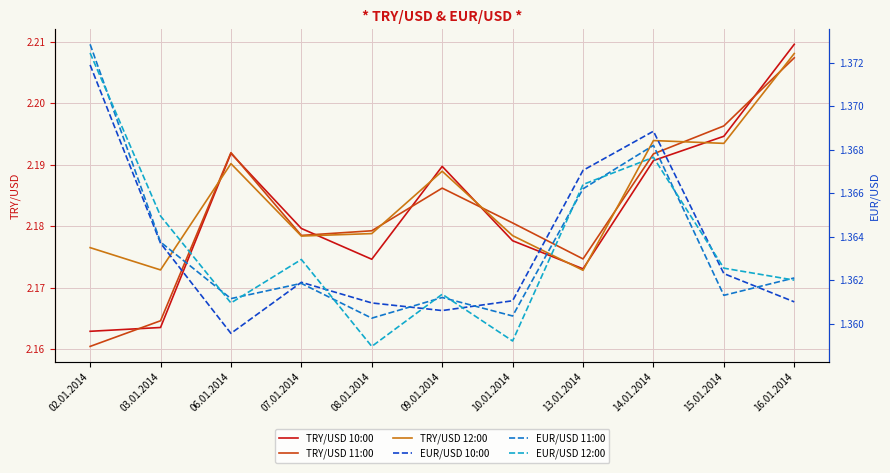

Reading left to right, transcribe all the data shown in this chart.

TRY/USD 10:00: 02.01.2014=2.2	03.01.2014=2.2	06.01.2014=2.2	07.01.2014=2.2	08.01.2014=2.2	09.01.2014=2.2	10.01.2014=2.2	13.01.2014=2.2	14.01.2014=2.2	15.01.2014=2.2	16.01.2014=2.2
TRY/USD 11:00: 02.01.2014=2.2	03.01.2014=2.2	06.01.2014=2.2	07.01.2014=2.2	08.01.2014=2.2	09.01.2014=2.2	10.01.2014=2.2	13.01.2014=2.2	14.01.2014=2.2	15.01.2014=2.2	16.01.2014=2.2
TRY/USD 12:00: 02.01.2014=2.2	03.01.2014=2.2	06.01.2014=2.2	07.01.2014=2.2	08.01.2014=2.2	09.01.2014=2.2	10.01.2014=2.2	13.01.2014=2.2	14.01.2014=2.2	15.01.2014=2.2	16.01.2014=2.2
EUR/USD 10:00: 02.01.2014=1.4	03.01.2014=1.4	06.01.2014=1.4	07.01.2014=1.4	08.01.2014=1.4	09.01.2014=1.4	10.01.2014=1.4	13.01.2014=1.4	14.01.2014=1.4	15.01.2014=1.4	16.01.2014=1.4
EUR/USD 11:00: 02.01.2014=1.4	03.01.2014=1.4	06.01.2014=1.4	07.01.2014=1.4	08.01.2014=1.4	09.01.2014=1.4	10.01.2014=1.4	13.01.2014=1.4	14.01.2014=1.4	15.01.2014=1.4	16.01.2014=1.4
EUR/USD 12:00: 02.01.2014=1.4	03.01.2014=1.4	06.01.2014=1.4	07.01.2014=1.4	08.01.2014=1.4	09.01.2014=1.4	10.01.2014=1.4	13.01.2014=1.4	14.01.2014=1.4	15.01.2014=1.4	16.01.2014=1.4